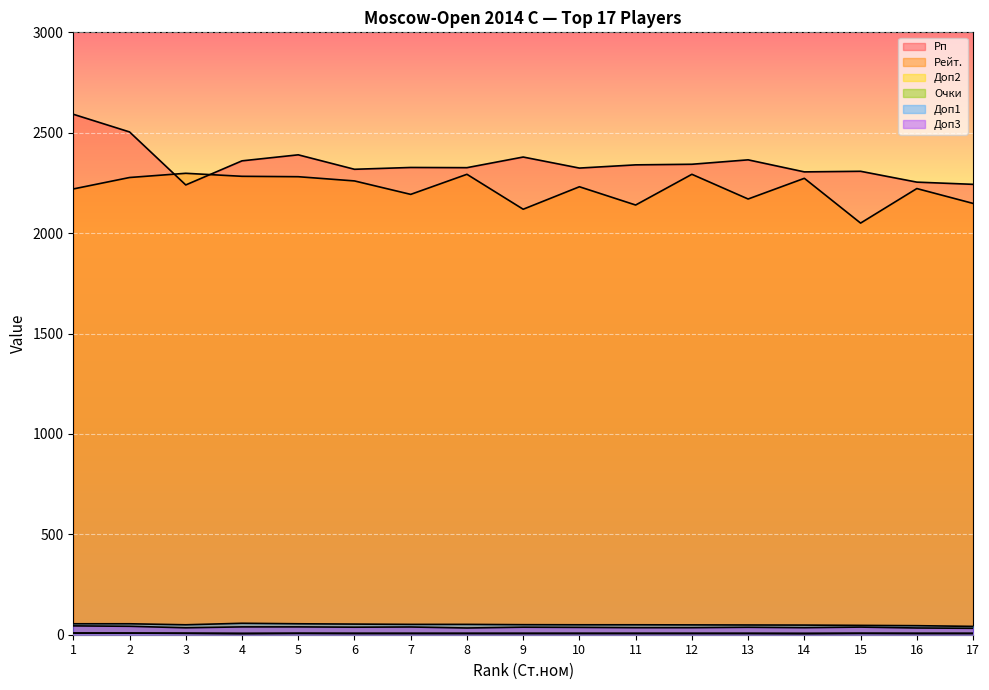

What is the smallest value displayed?

5.0